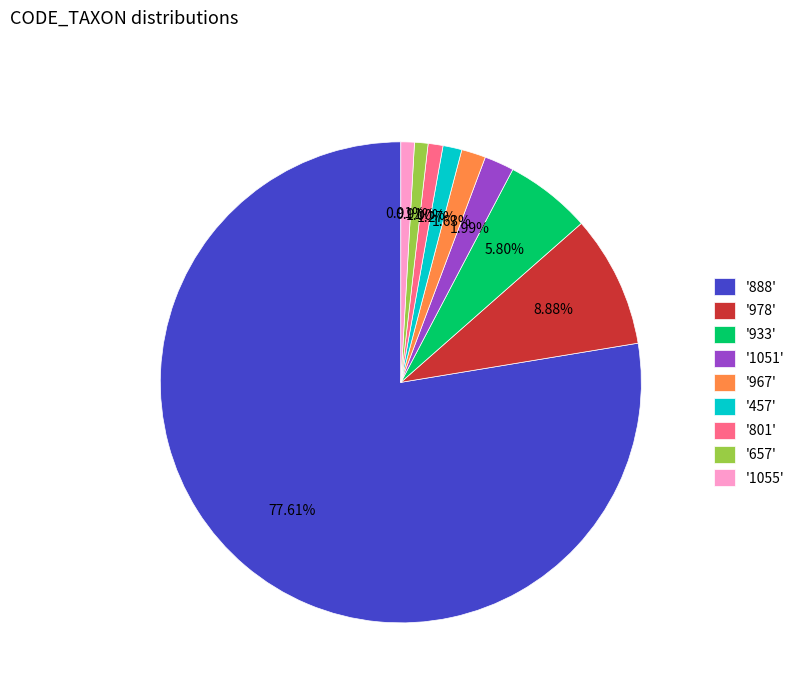

Is there a majority slice in this chart?

Yes